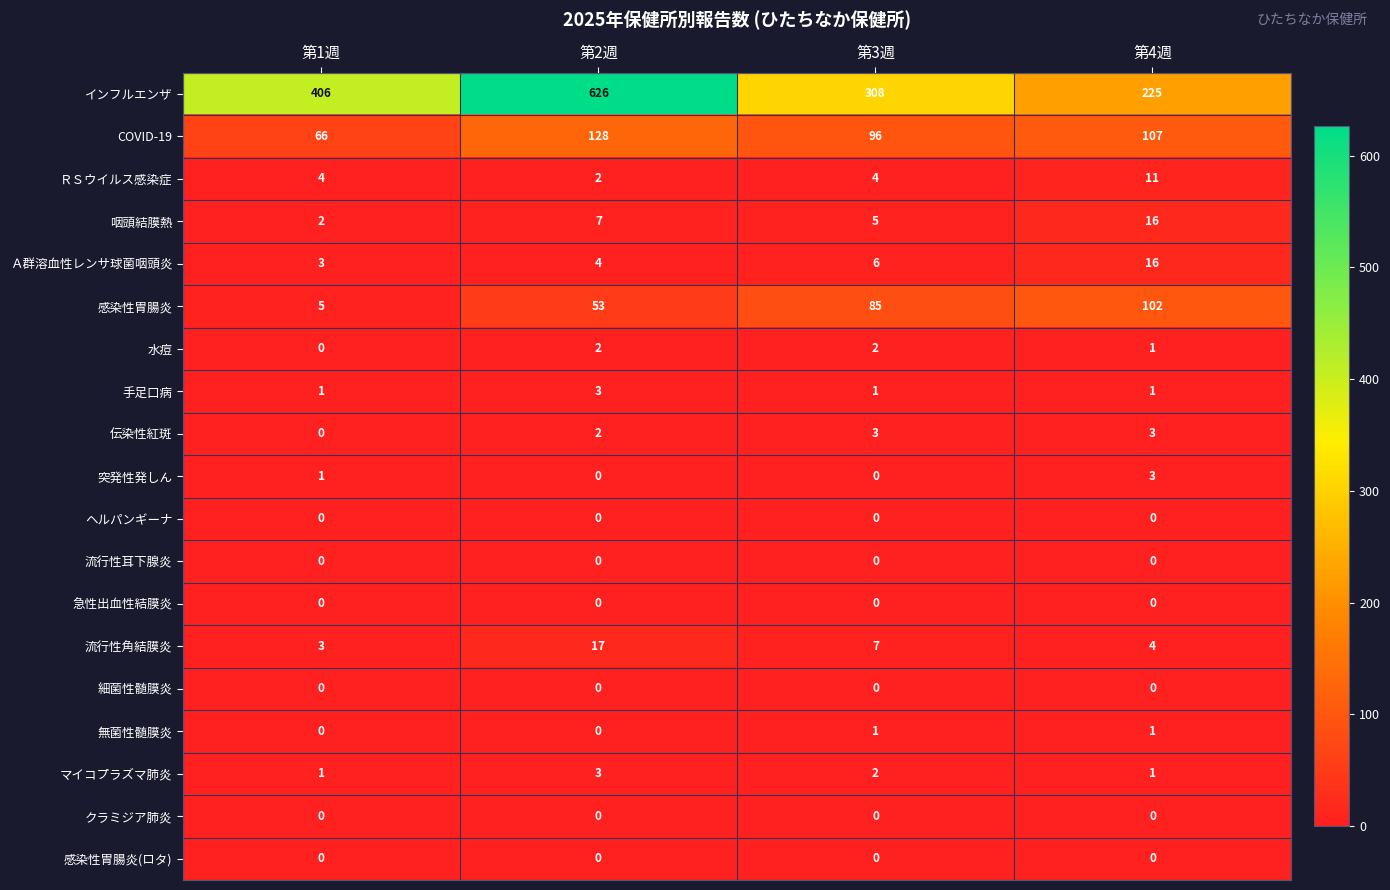

At how many categories does at least one series exceed 104?

4